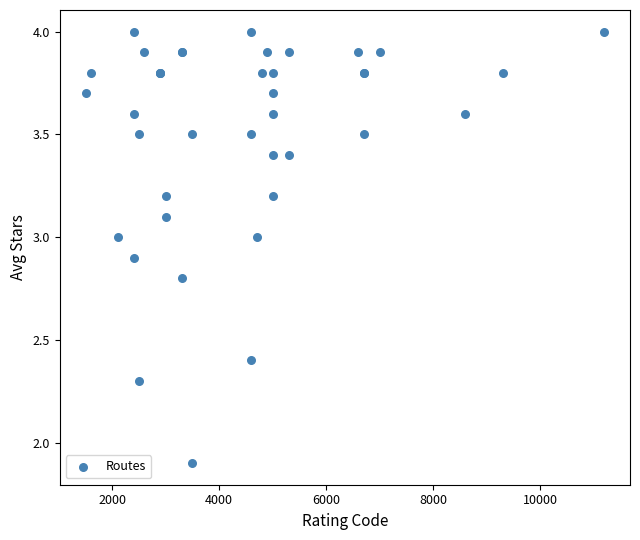

What Y value in the scatter plot is closest to 2?

1.9